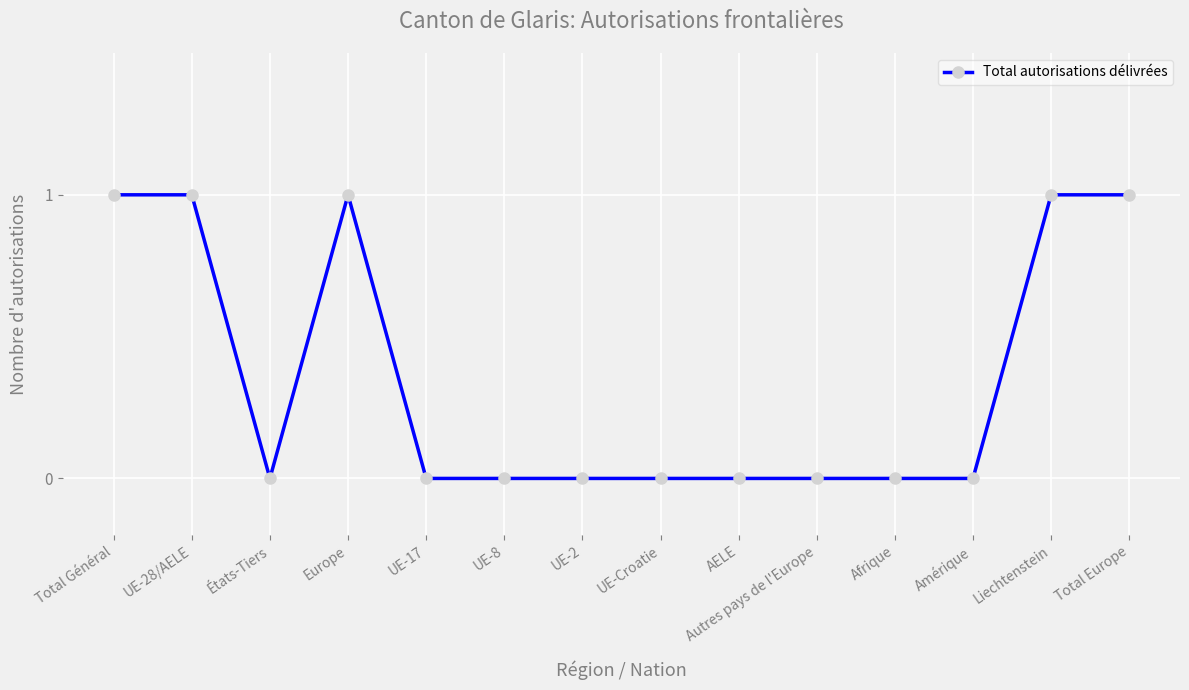

Is it true that the value at Liechtenstein is 1?

True